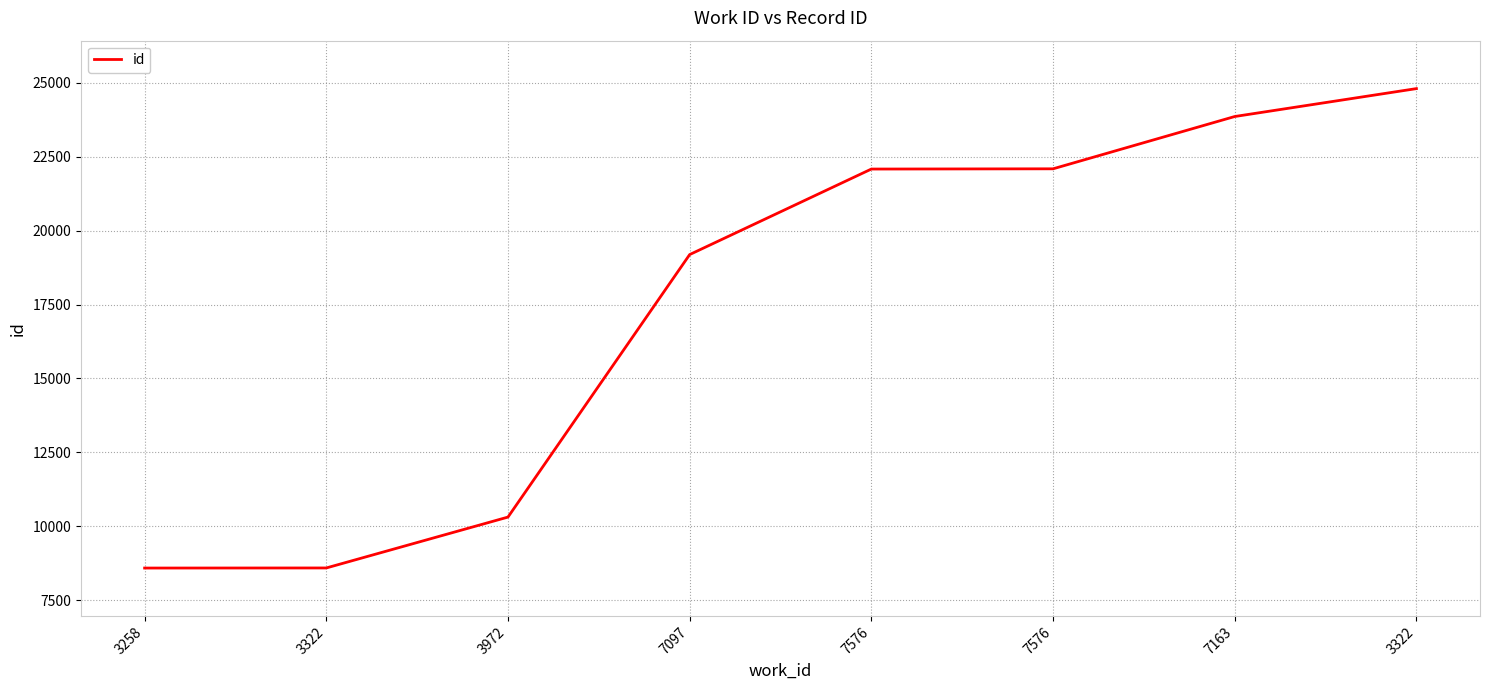

True or false: the data shows 8590 at 3322.

True